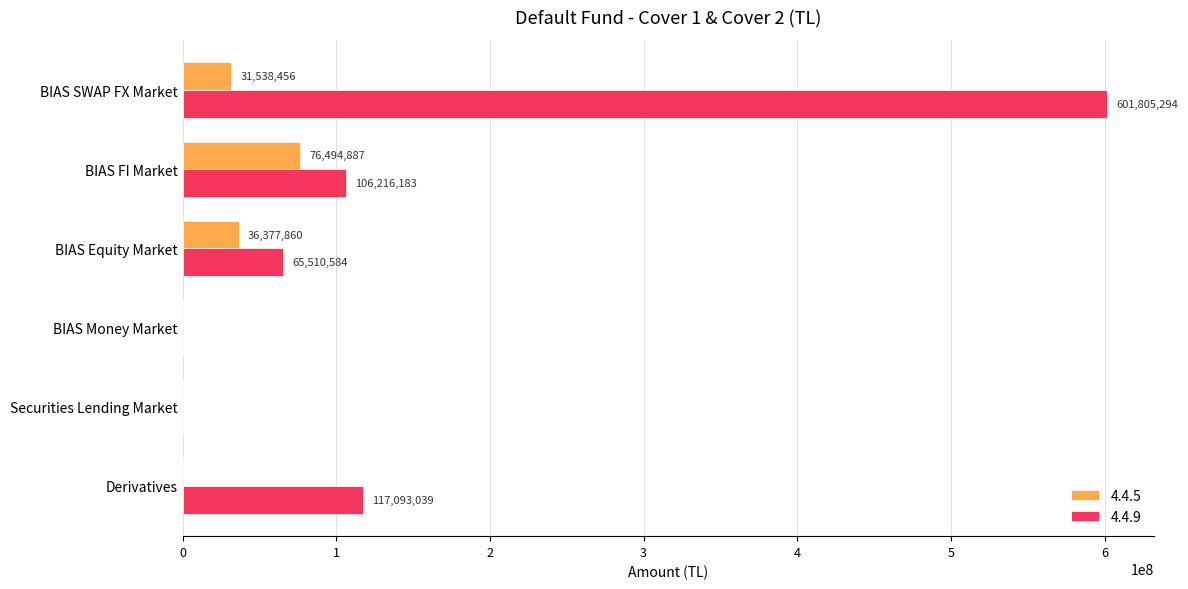

Which category has the highest value across all series?

BIAS SWAP FX Market